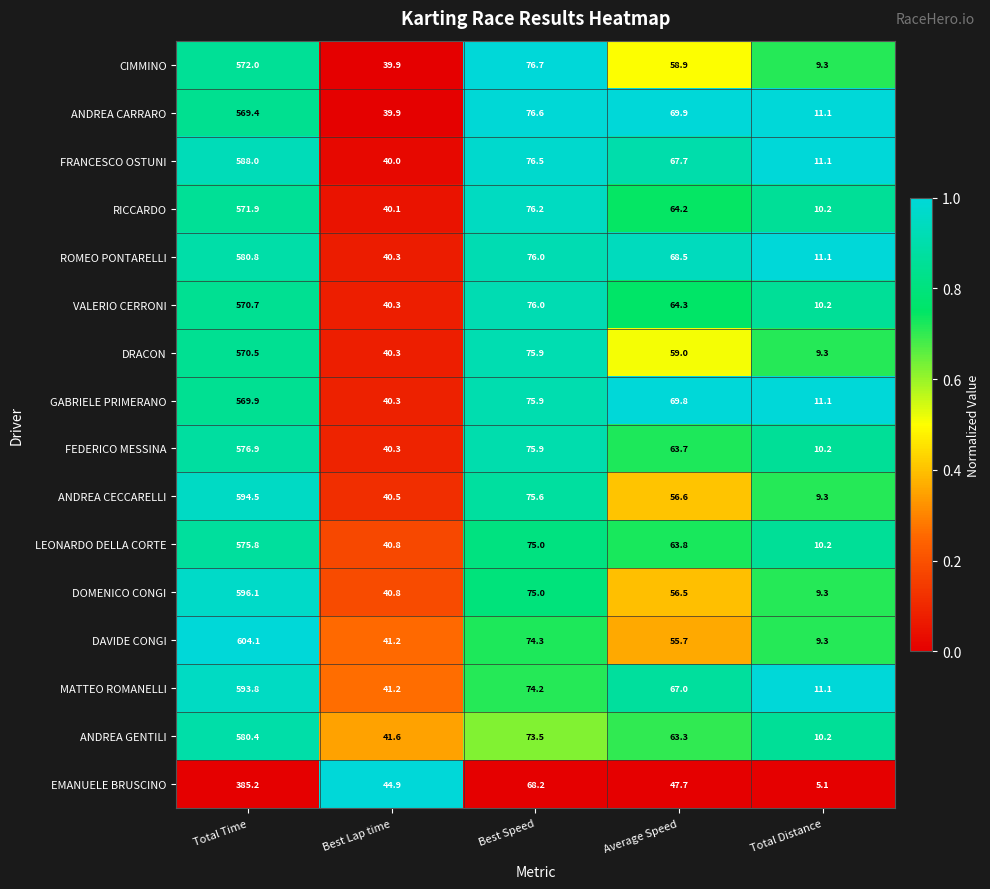

What is the approximate value of CIMMINO at Best Lap time?

39.9